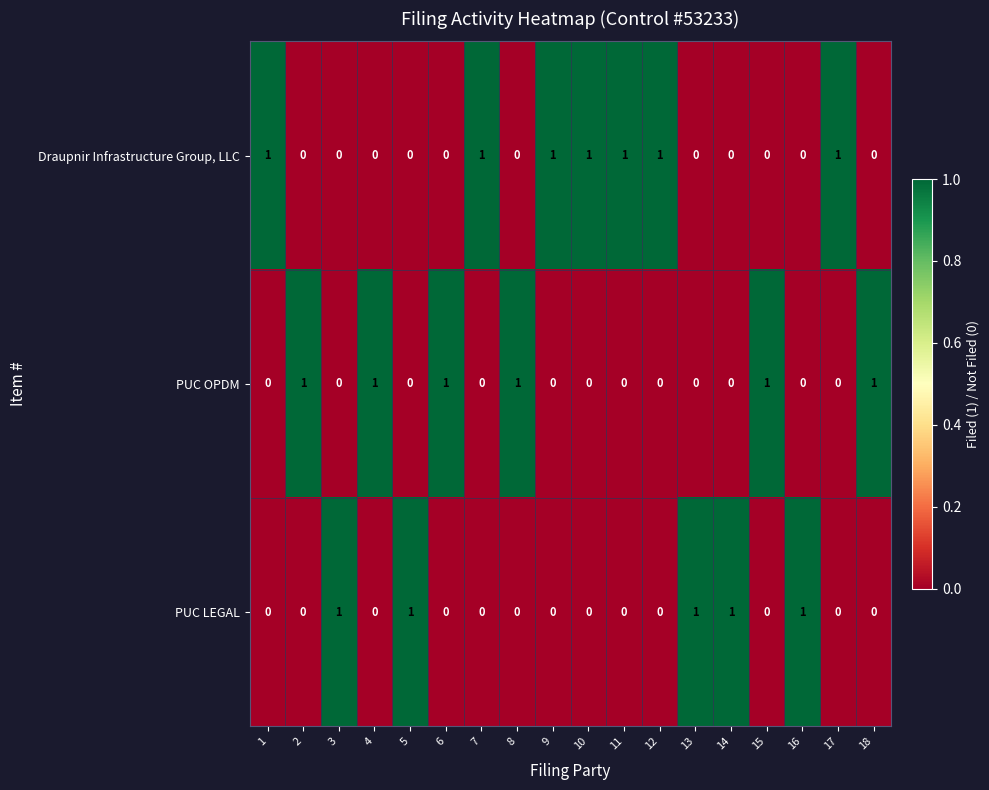

What is the sum of all PUC LEGAL values?

5